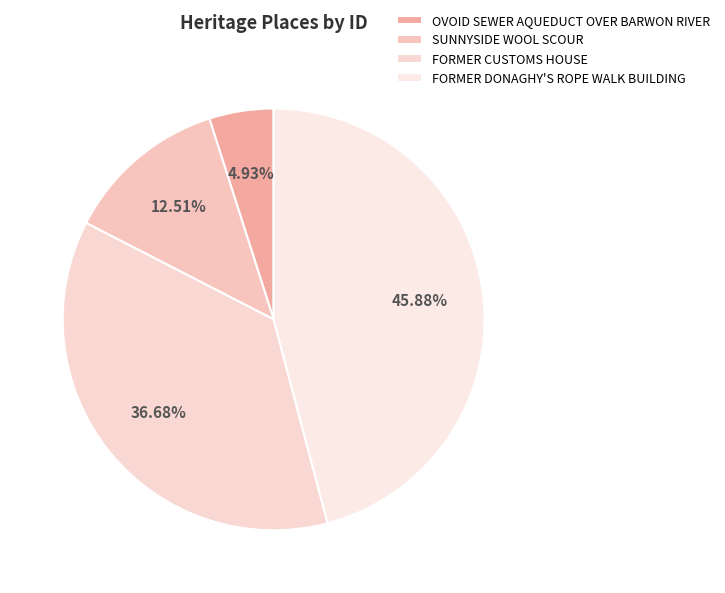

Is there any slice that represents more than half of the pie?

No